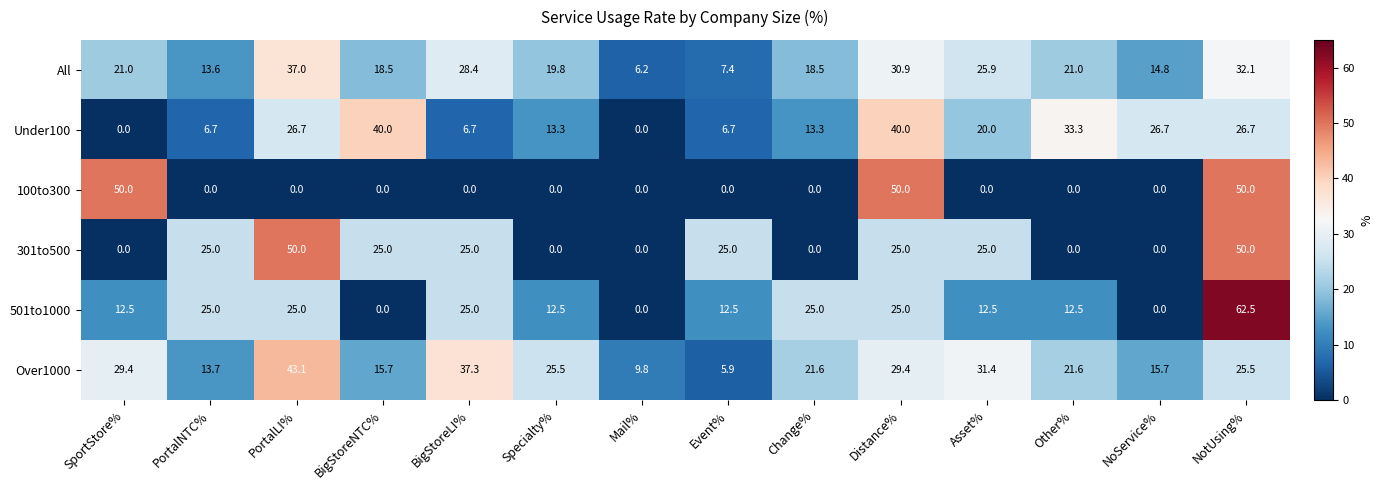

What is the difference between the Over1000 values at Other% and BigStoreNTC%?

5.9